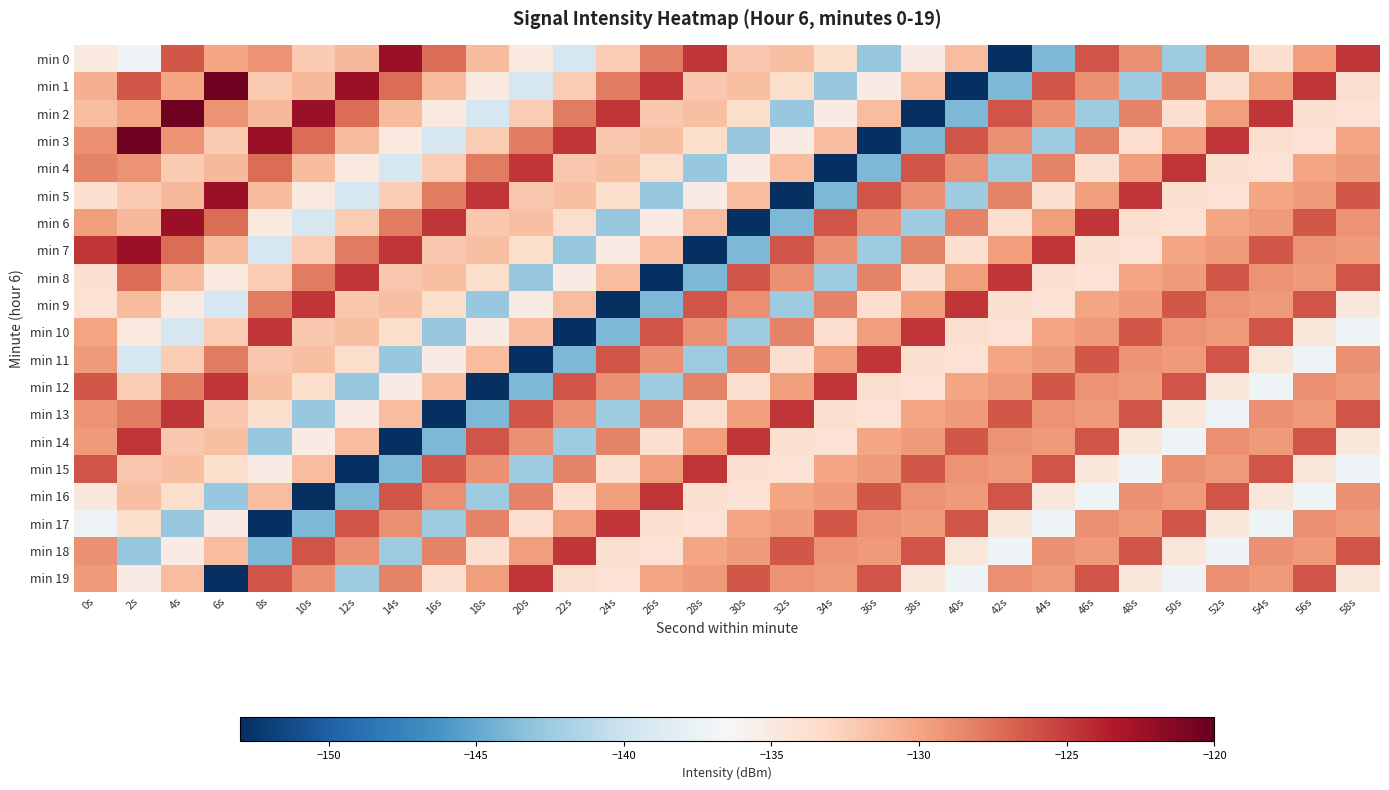

What is the spread (max minus min) of values at 54s?

12.6